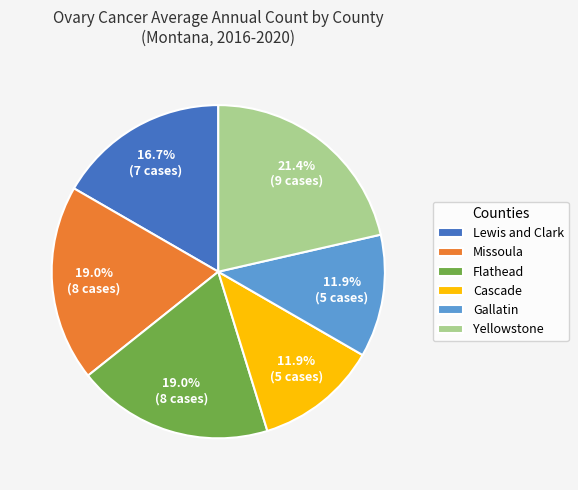

Is Gallatin the majority of the pie?

No